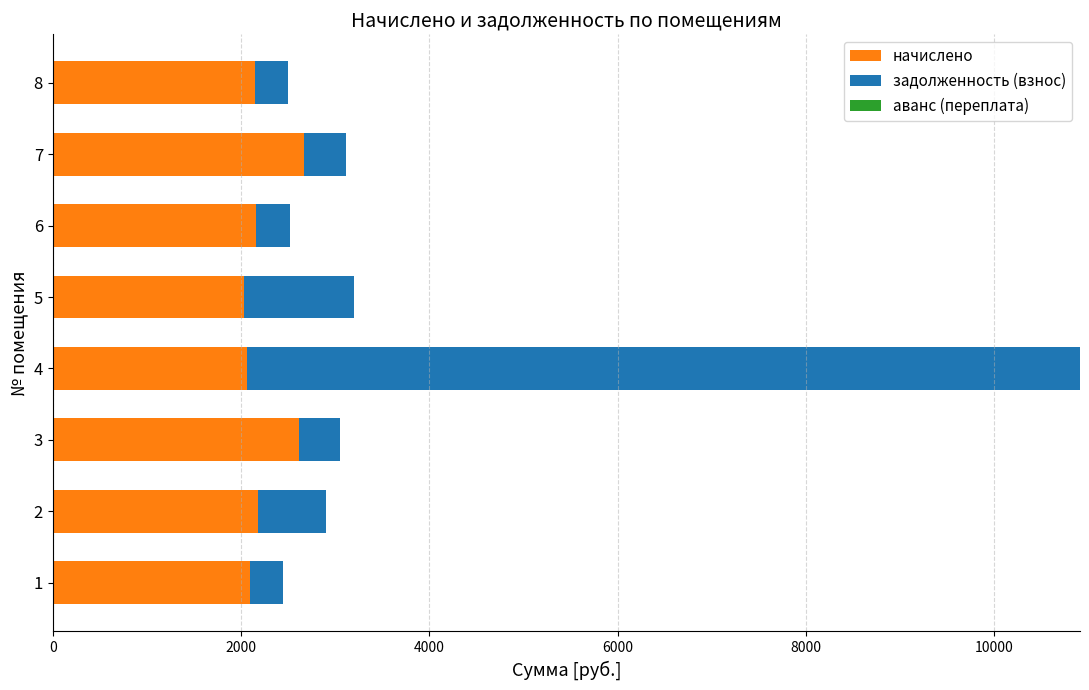

Count the number of categories in the chart.

8